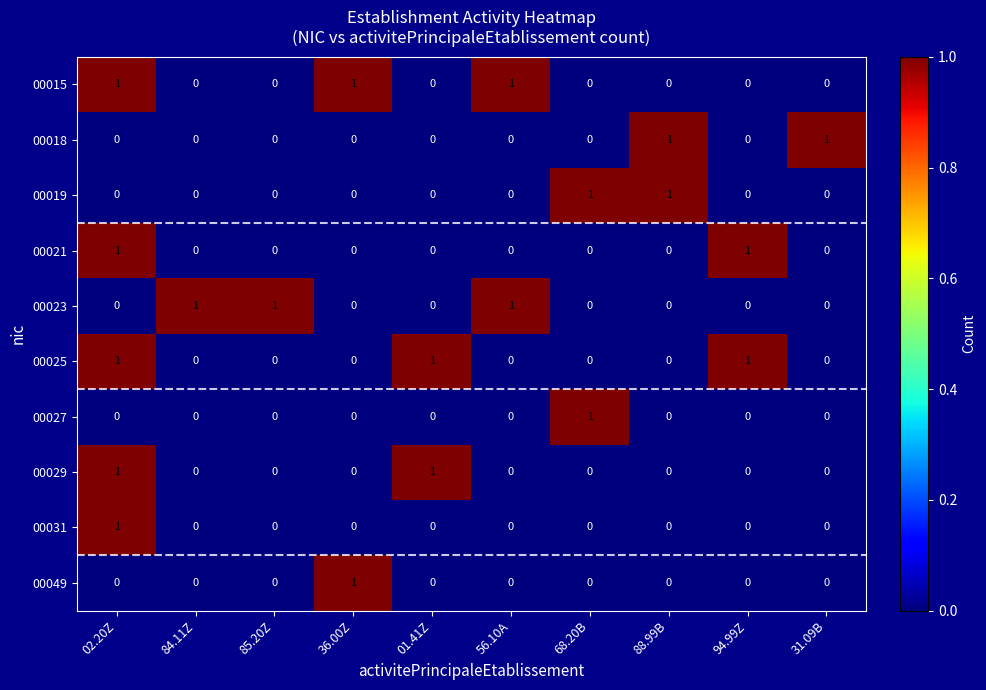

True or false: 00029 has a value of 0 at 94.99Z.

True